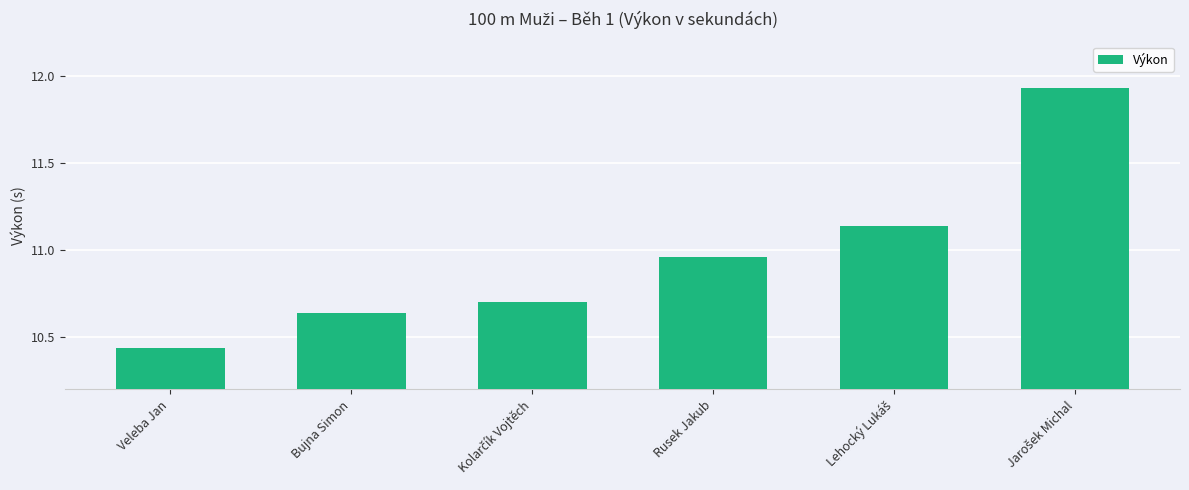

Is it true that the value at Veleba Jan is 4.3?

False